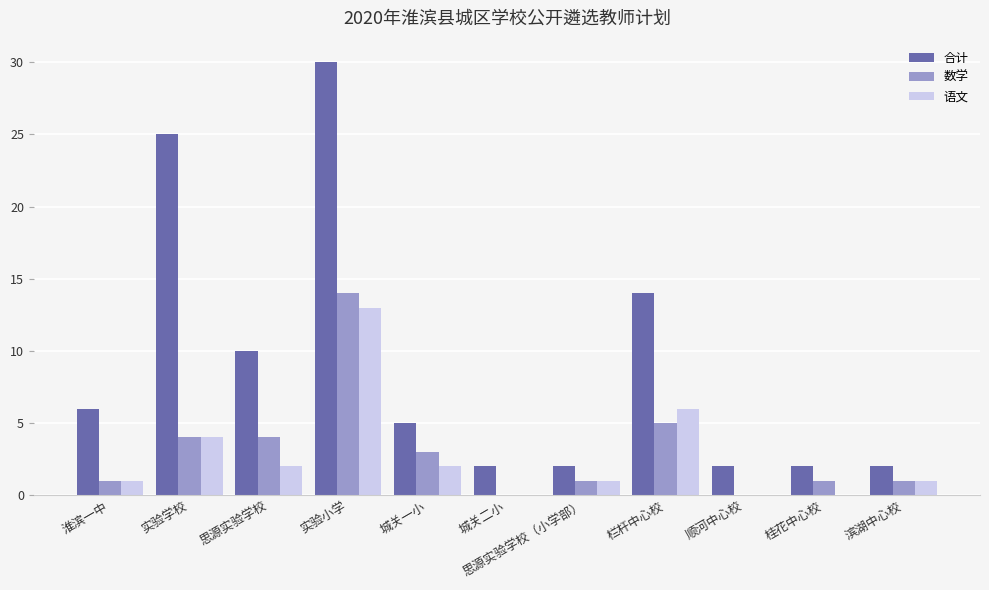

What is the approximate value of 合计 at 思源实验学校（小学部）?

2